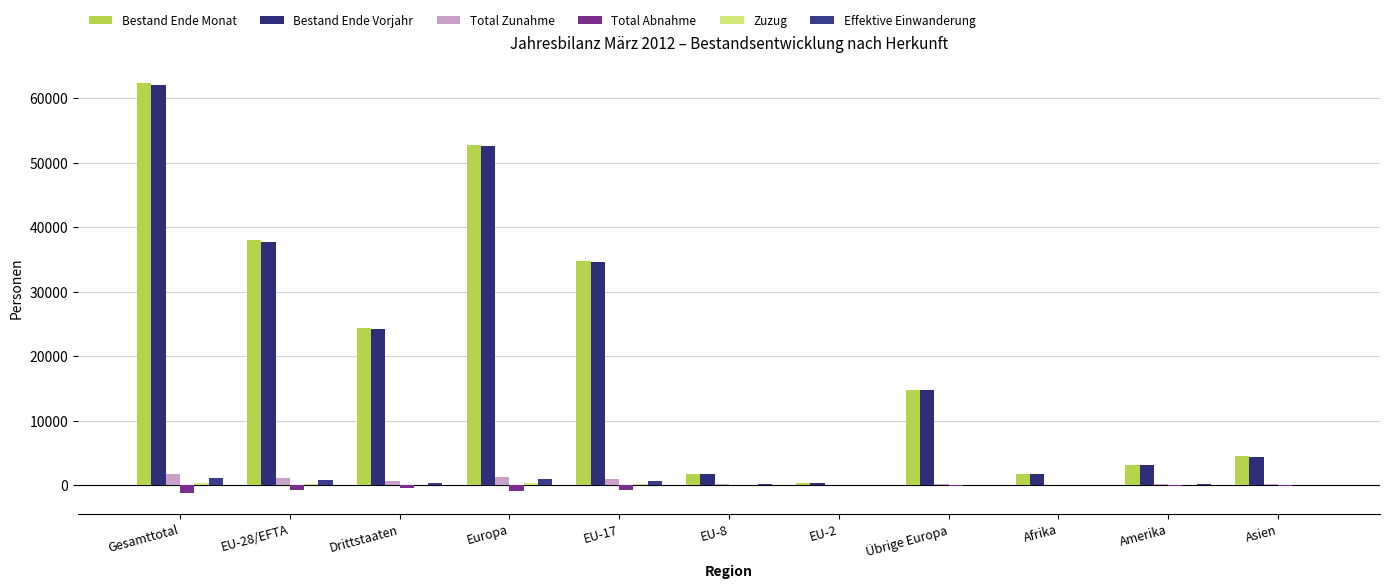

Is it true that Total Zunahme equals 102 at Asien?

False